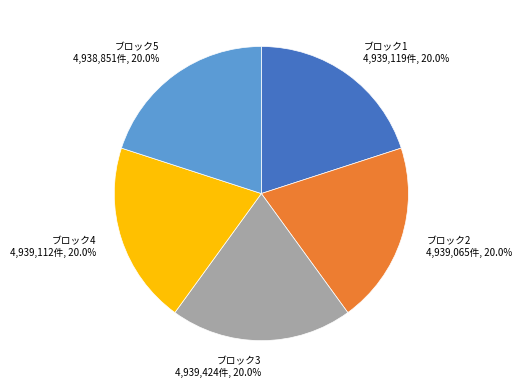

Count the number of slices in the pie.

5